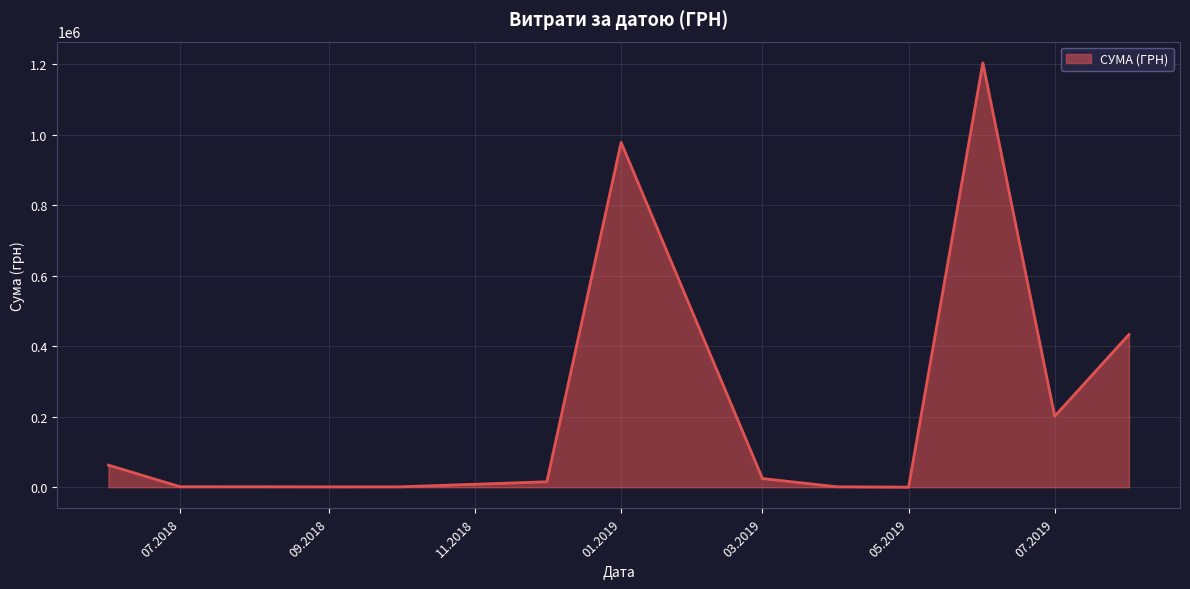

What is the maximum value shown in the chart?

1204251.0